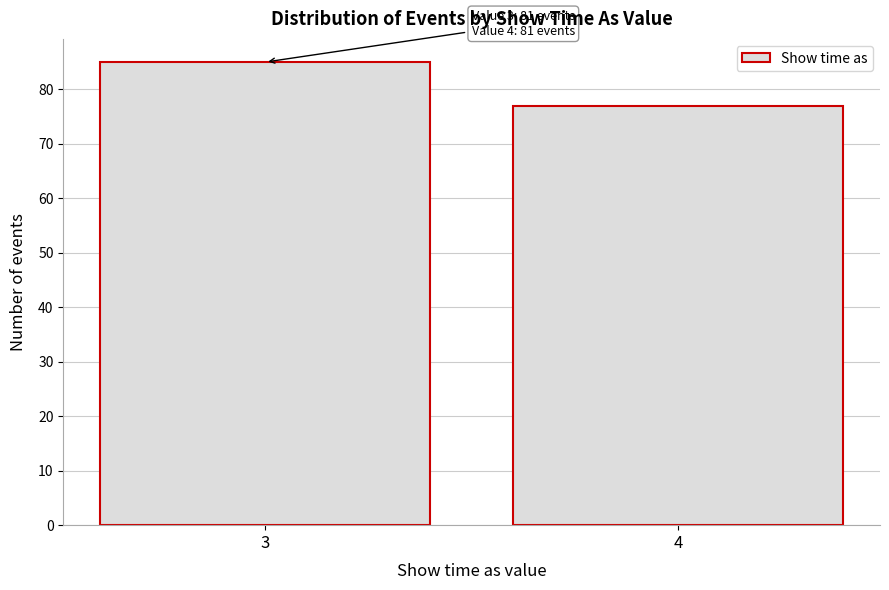

Reading right to left, list all the values displayed in this chart.

4=77	3=85